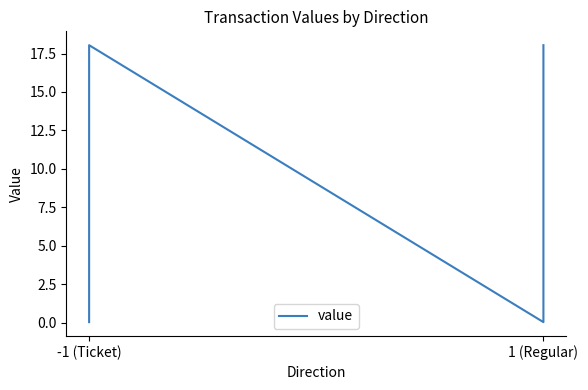

Reading left to right, transcribe all the data shown in this chart.

0.0	18.0	0.0	18.0